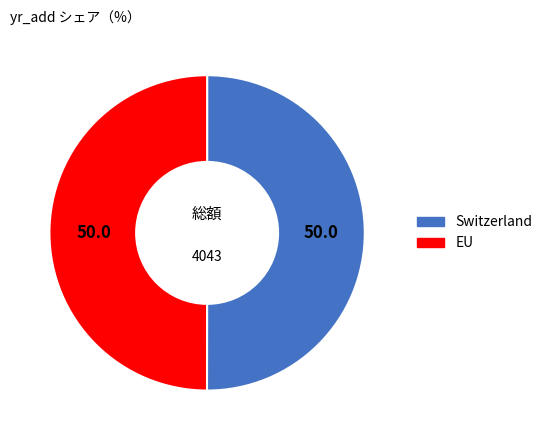

Count the number of slices in the pie.

2